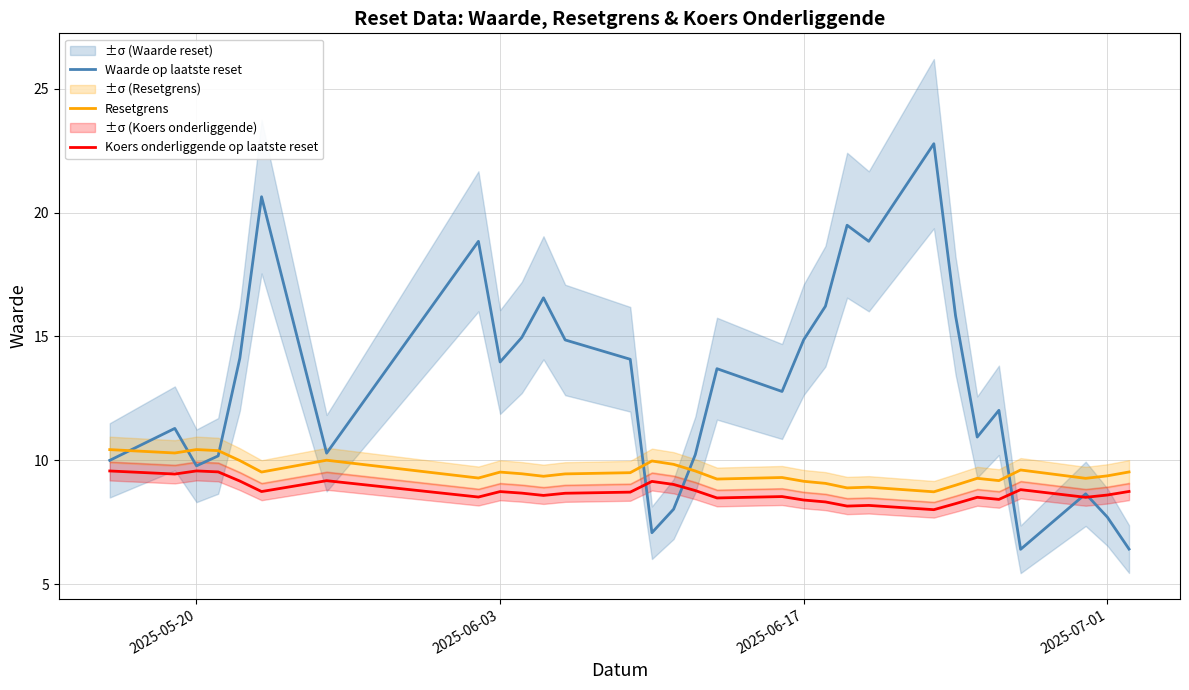

List the series in order of their peak value, lowest first.

Koers onderliggende op laatste reset, Resetgrens, Waarde op laatste reset